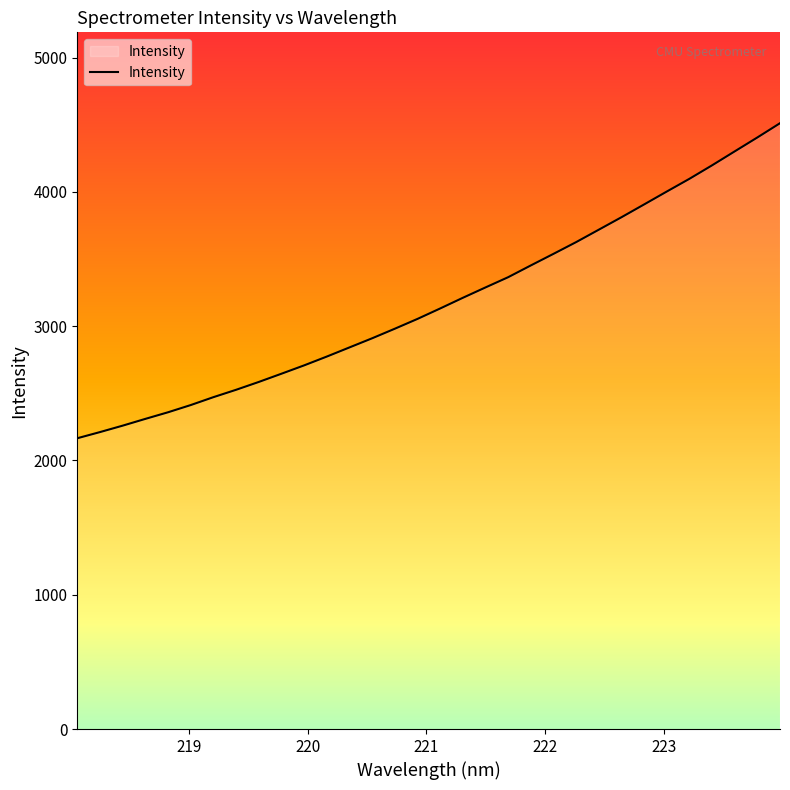

What is the difference between the maximum and minimum values?

2346.0